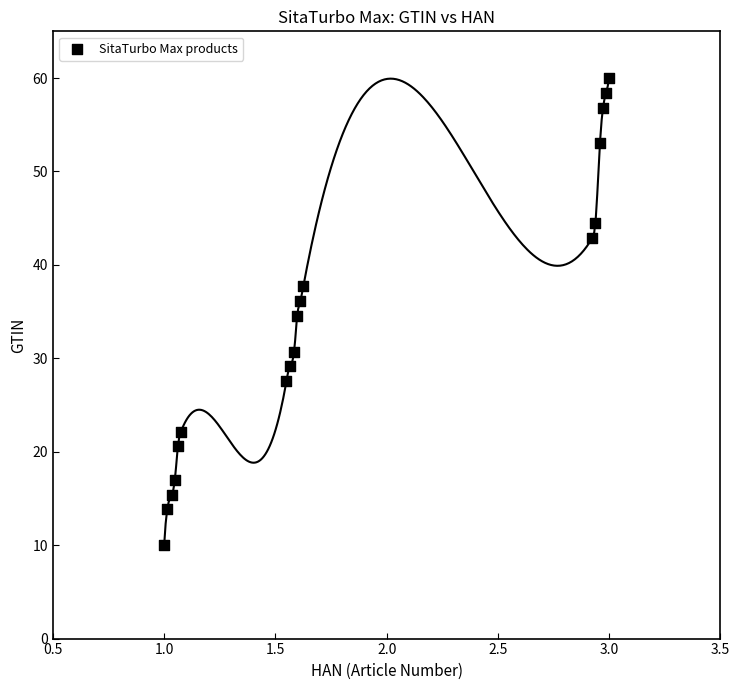

What is the range of X values (max minus min)?

2.0